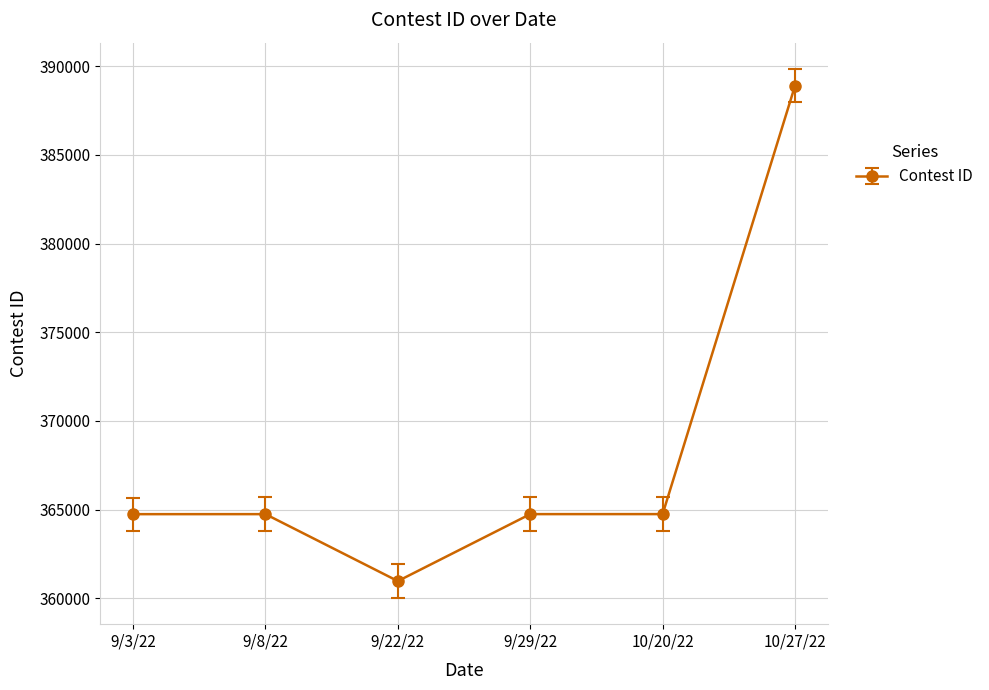

Does the chart display data point markers on the line(s)?

Yes